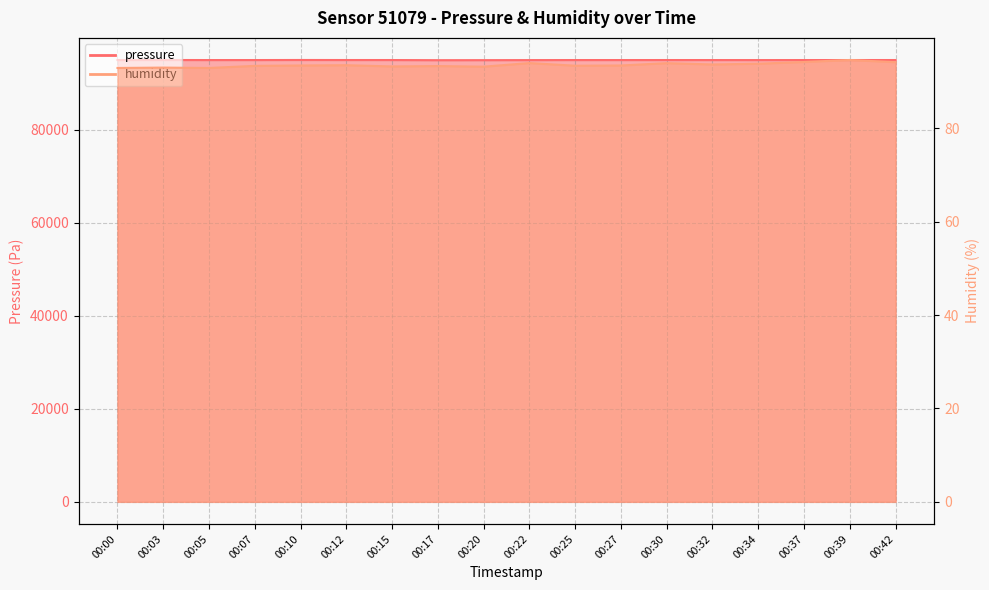

What is the difference between the maximum and minimum values in the pressure series?

42.5